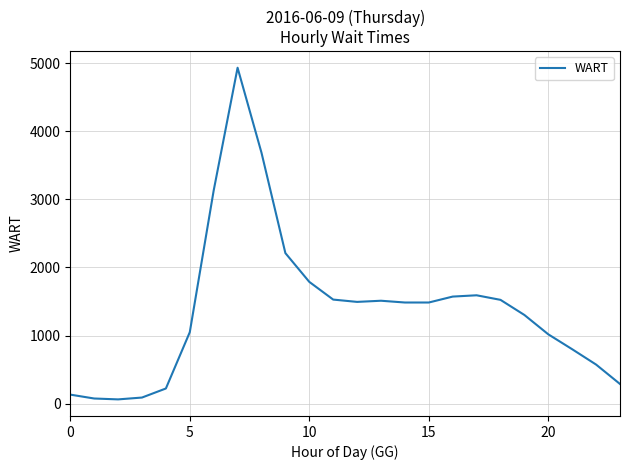

What is the difference between the maximum and minimum values?

4868